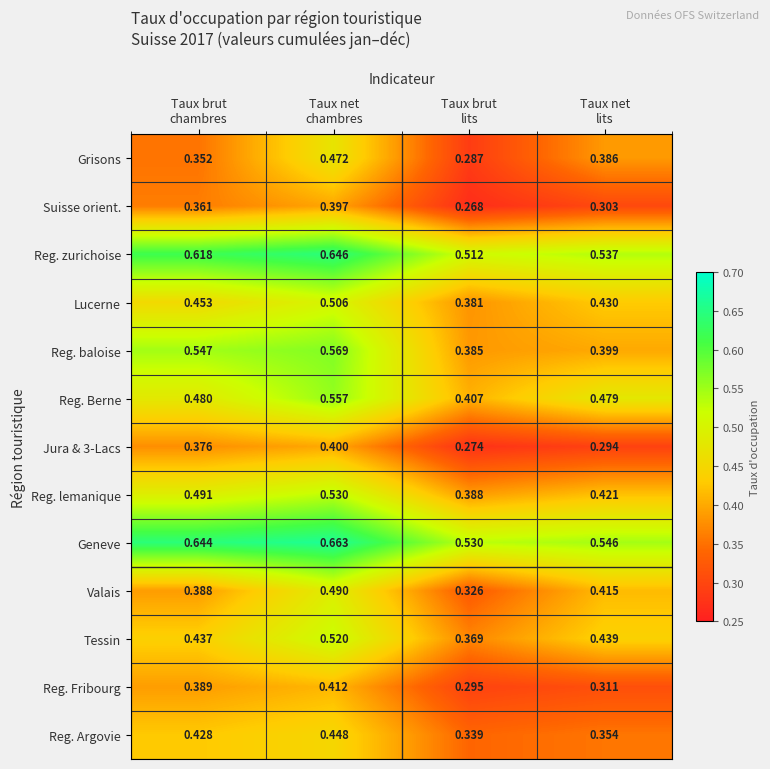

Which series has the largest total across all categories?

Geneve